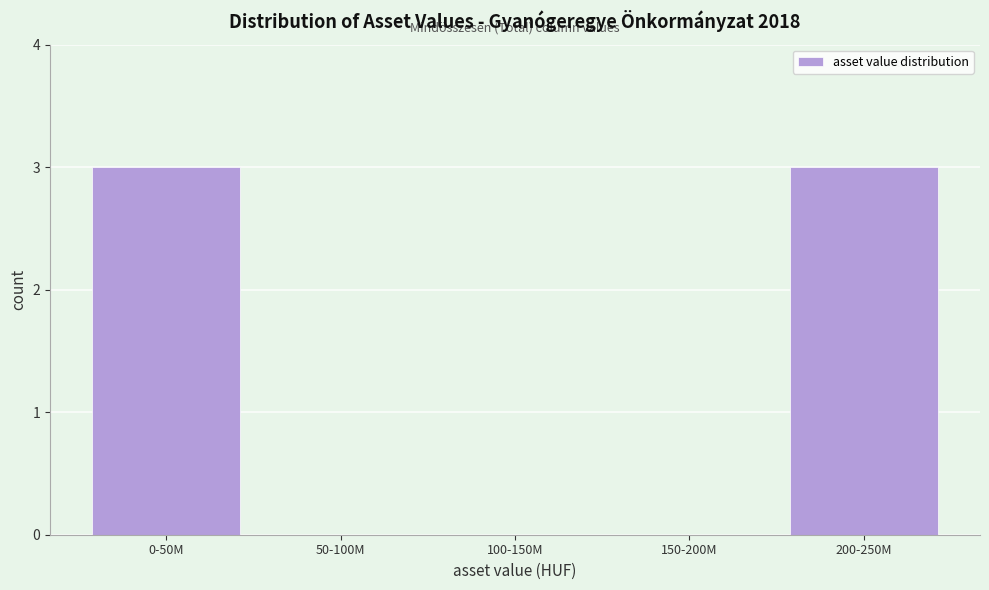

Reading left to right, list all the values displayed in this chart.

0-50M=3	50-100M=0	100-150M=0	150-200M=0	200-250M=3